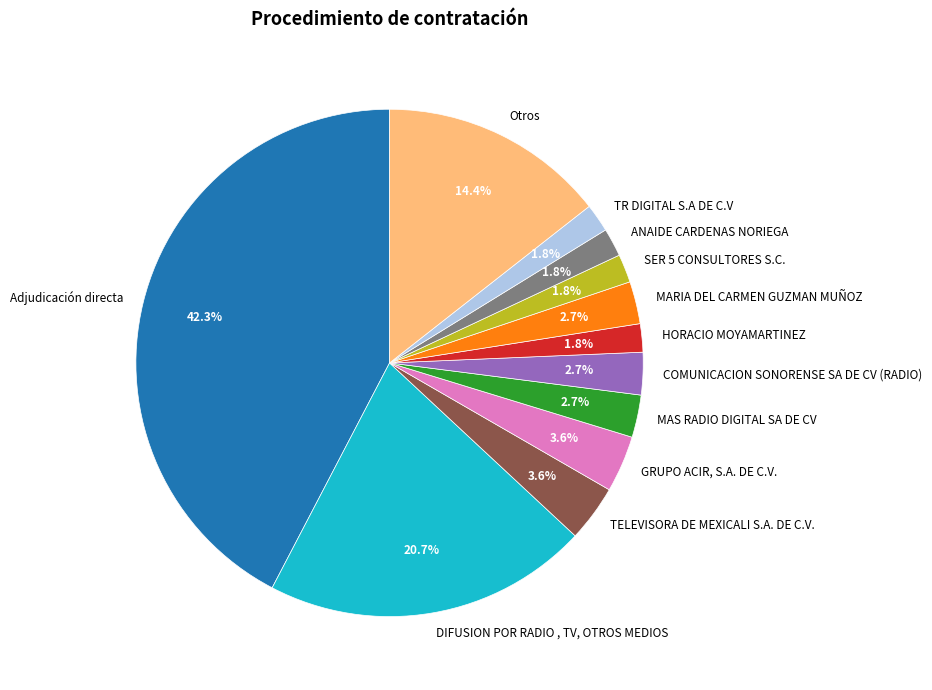

To the nearest percent, what percentage of the pie is MAS RADIO DIGITAL SA DE CV?

3%